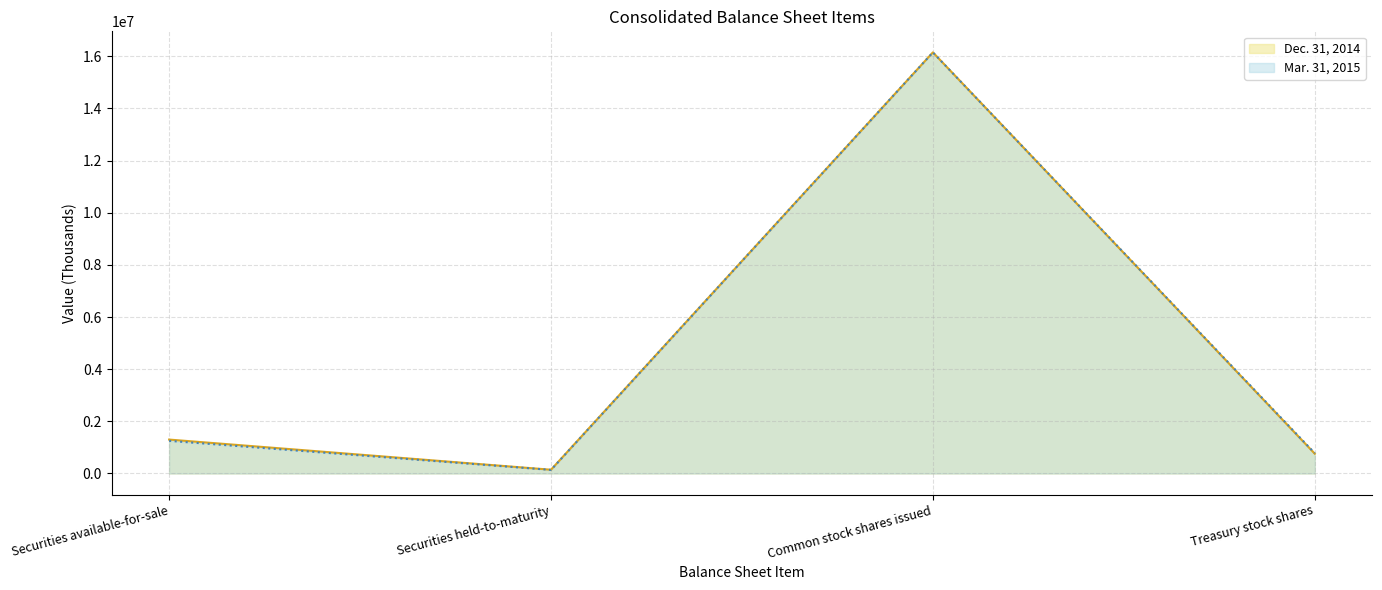

After their last crossing, which series has the higher values: Mar. 31, 2015 or Dec. 31, 2014?

Mar. 31, 2015